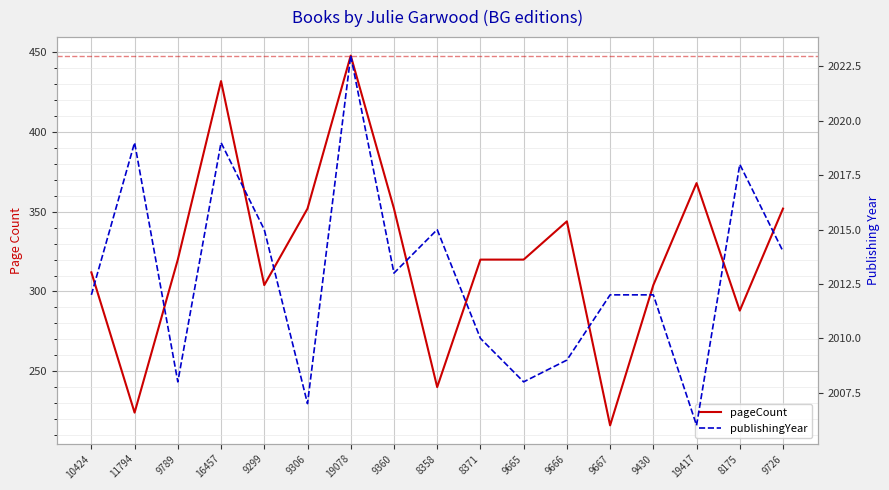

Which series has the largest total across all categories?

publishingYear